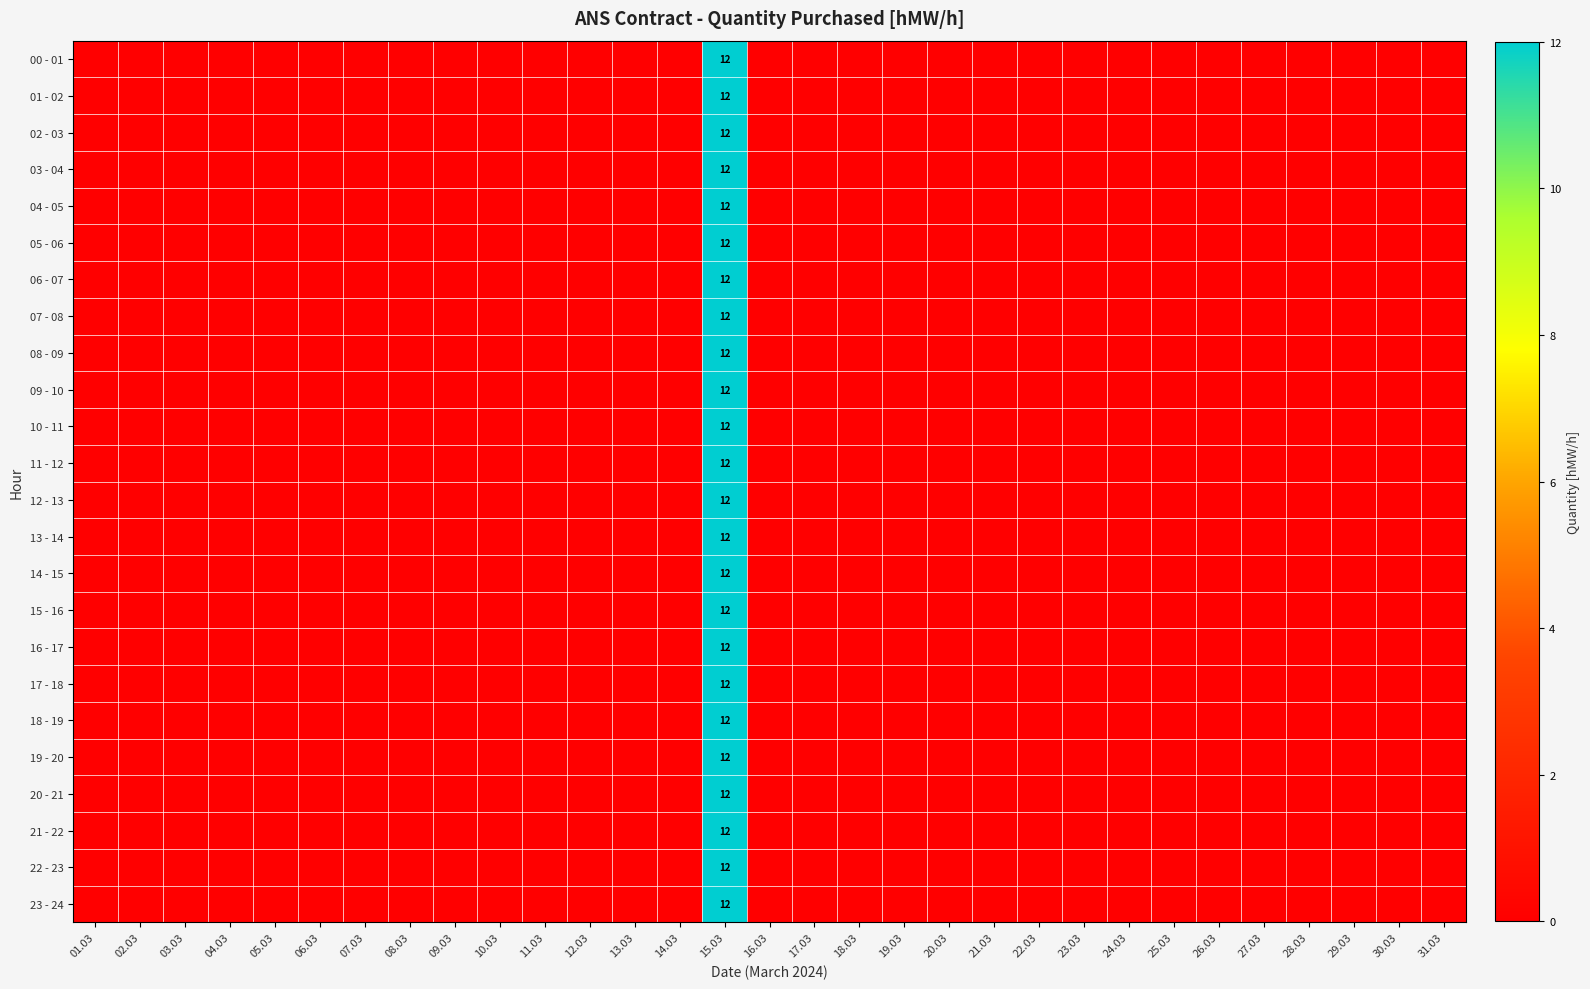

What is the difference between the maximum and minimum values in the 22 - 23 series?

12